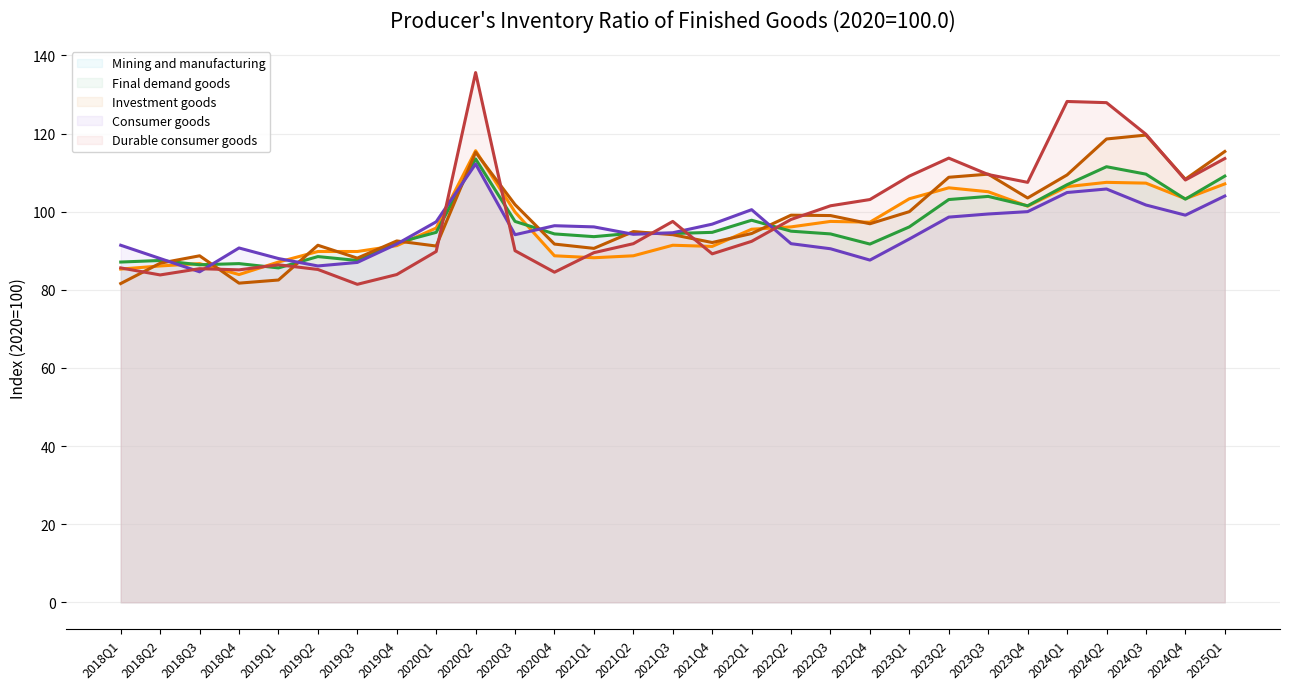

Reading right to left, extract all data points from this chart.

Mining and manufacturing (line): 107.1	103.3	107.3	107.5	106.4	101.4	105.1	106.1	103.3	97.3	97.5	96.1	95.5	91.1	91.4	88.7	88.2	88.7	99.9	115.6	95.8	91.3	89.8	89.8	87.1	83.9	86.7	86.1	85.3
Final demand goods (line): 109.1	103.2	109.6	111.5	106.9	101.5	103.9	103.1	96.1	91.7	94.3	95.0	97.8	94.7	94.4	94.5	93.6	94.3	97.5	113.5	94.7	92.0	87.5	88.5	85.6	86.7	86.4	87.5	87.1
Investment goods (line): 115.4	108.3	119.6	118.6	109.4	103.5	109.6	108.8	100.0	96.9	99.0	99.1	94.4	92.1	94.1	94.9	90.6	91.7	101.8	115.2	91.2	92.5	88.1	91.4	82.5	81.7	88.7	86.8	81.6
Consumer goods (line): 104.0	99.1	101.7	105.8	104.9	100.0	99.4	98.6	93.0	87.6	90.5	91.8	100.5	96.8	94.6	94.2	96.1	96.4	94.1	112.2	97.4	91.7	87.0	86.1	88.0	90.7	84.6	88.0	91.4
Durable consumer goods (line): 113.6	108.1	119.8	127.9	128.2	107.5	109.5	113.7	109.1	103.1	101.5	98.0	92.4	89.2	97.5	91.8	89.5	84.5	90.0	135.6	89.8	83.9	81.4	85.2	86.4	85.1	85.4	83.8	85.6